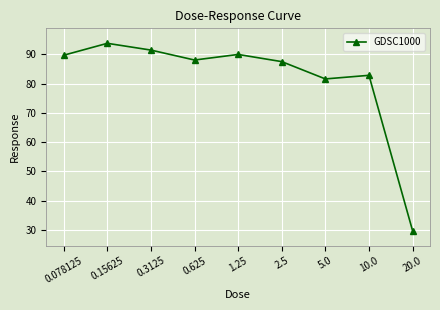

The chart shows a value of 82.8 at 10.0. True or false?

True